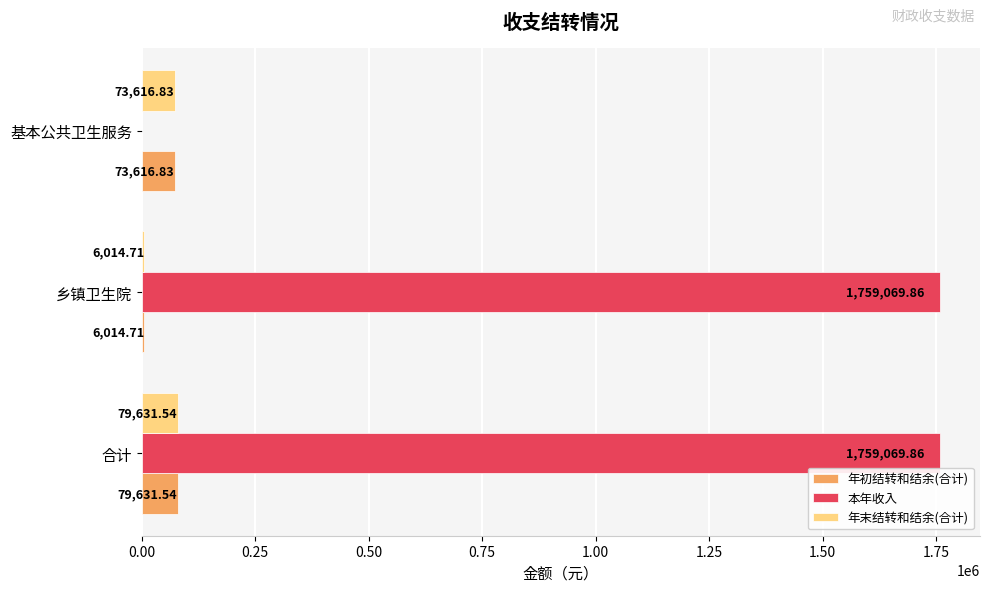

Which series has the largest total across all categories?

本年收入